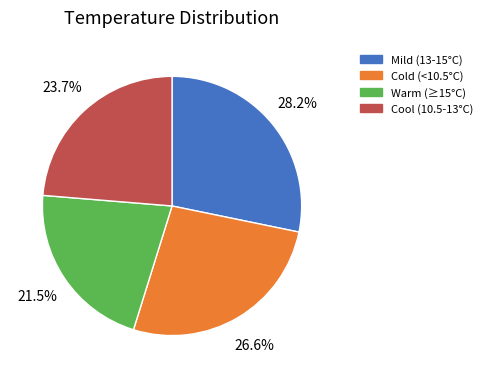

Which category has the smallest portion of the pie?

Warm (≥15°C)